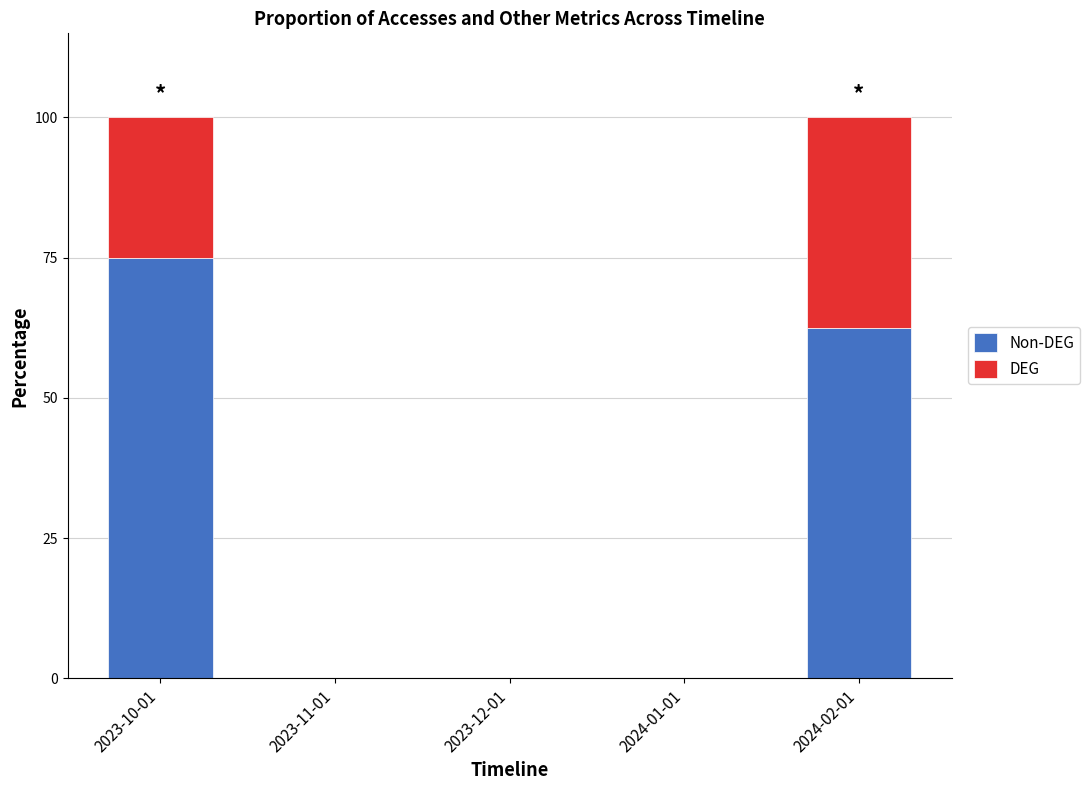

The value of DEG at 2023-12-01 is -20.6. True or false?

False